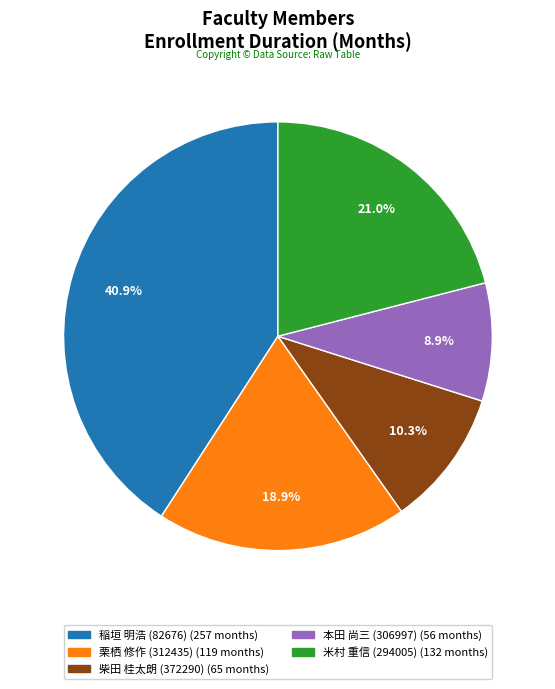

Which slice is the largest?

稲垣 明浩 (82676)